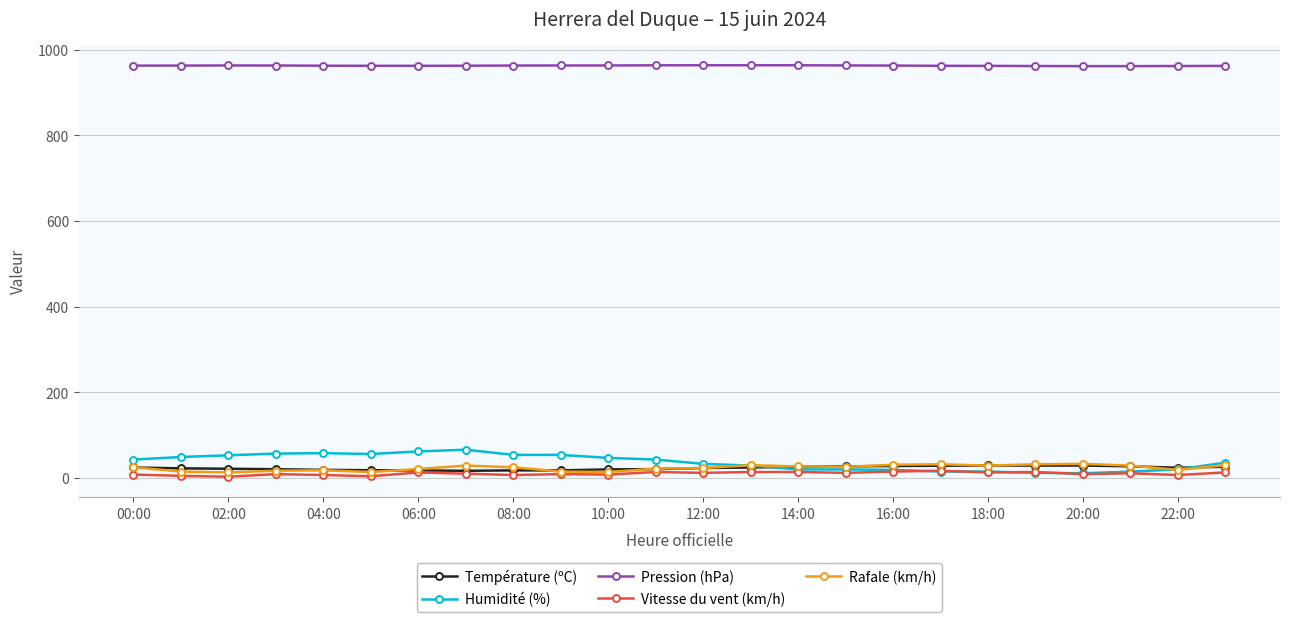

True or false: Pression (hPa) and Humidité (%) cross at least once.

False